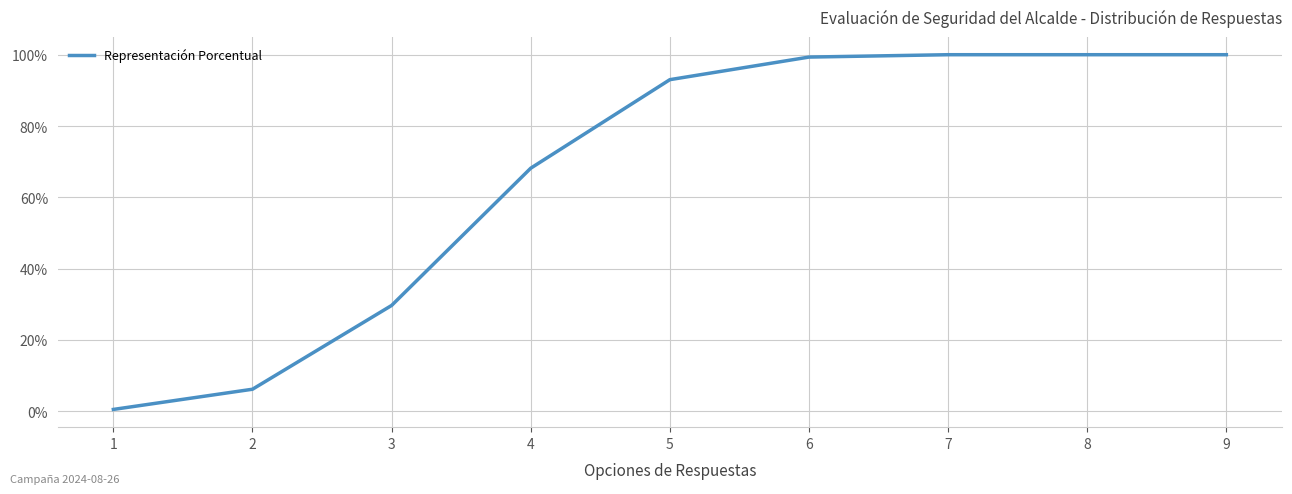

Which category has the highest value across all series?

7